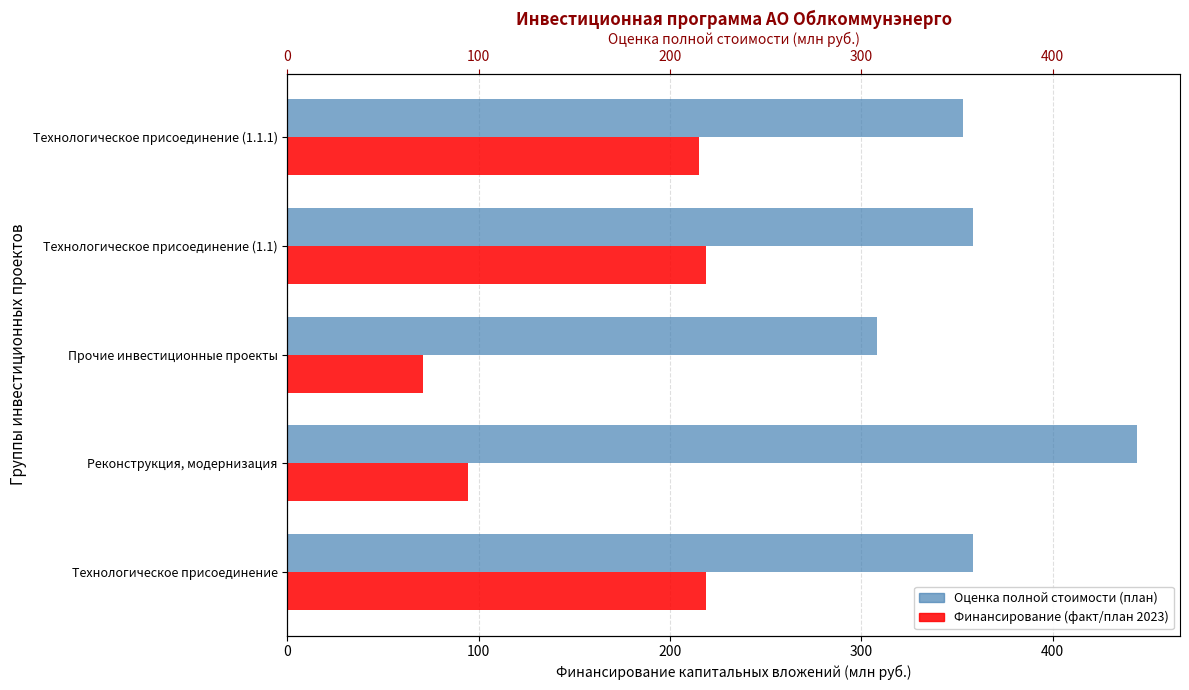

What is the smallest value displayed?

71.0